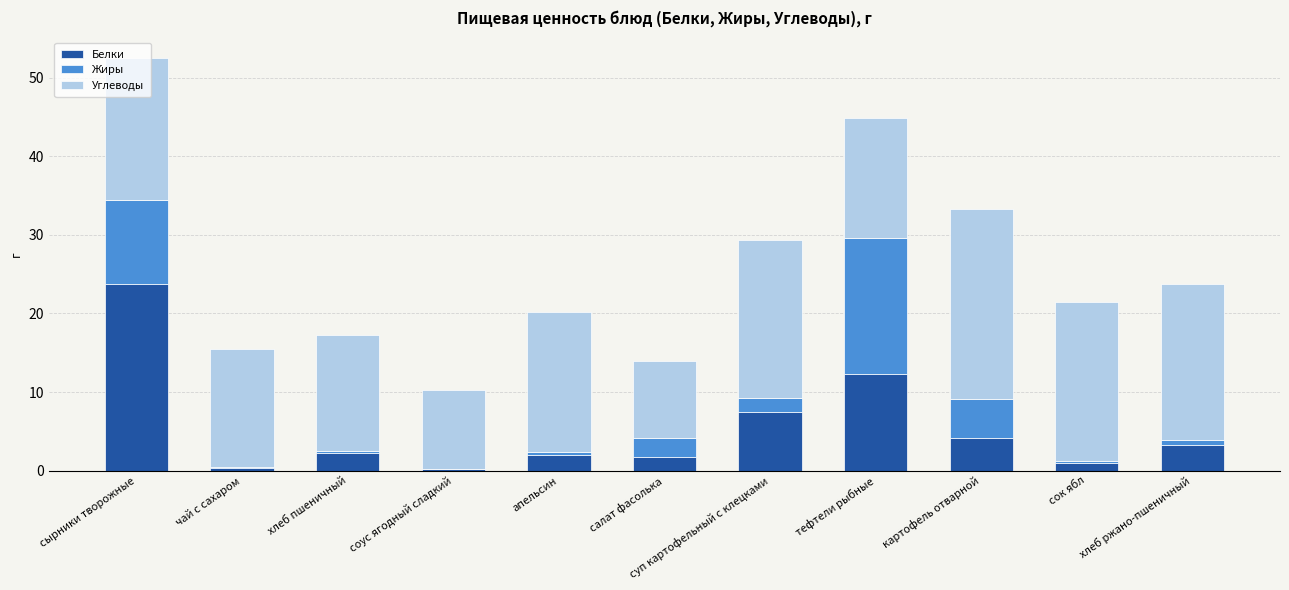

At which label does Белки reach its peak?

сырники творожные